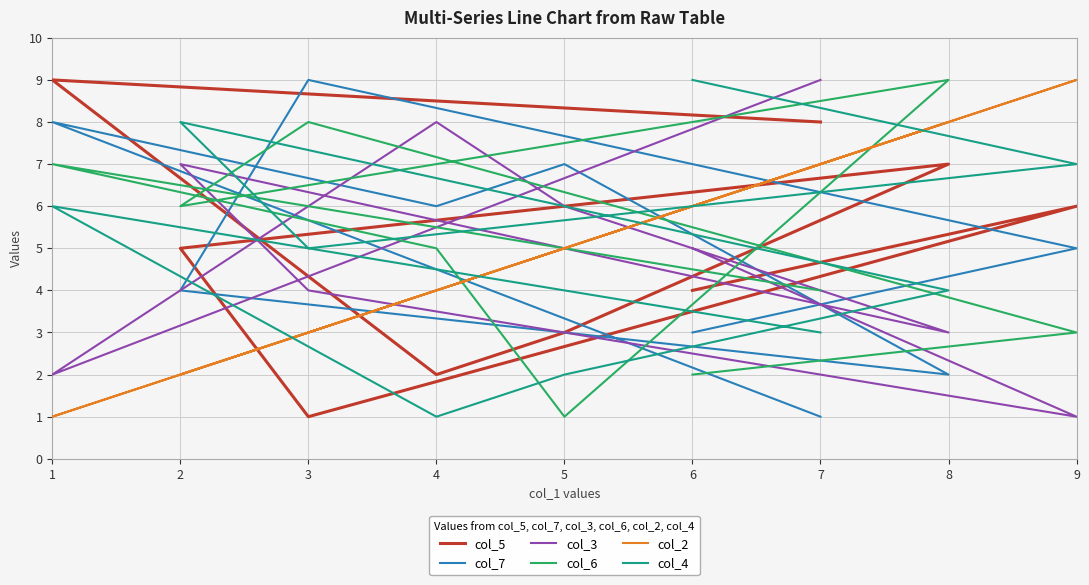

Rank the categories by col_4 value from lowest to highest.

4, 5, 7, 8, 3, 1, 9, 2, 6